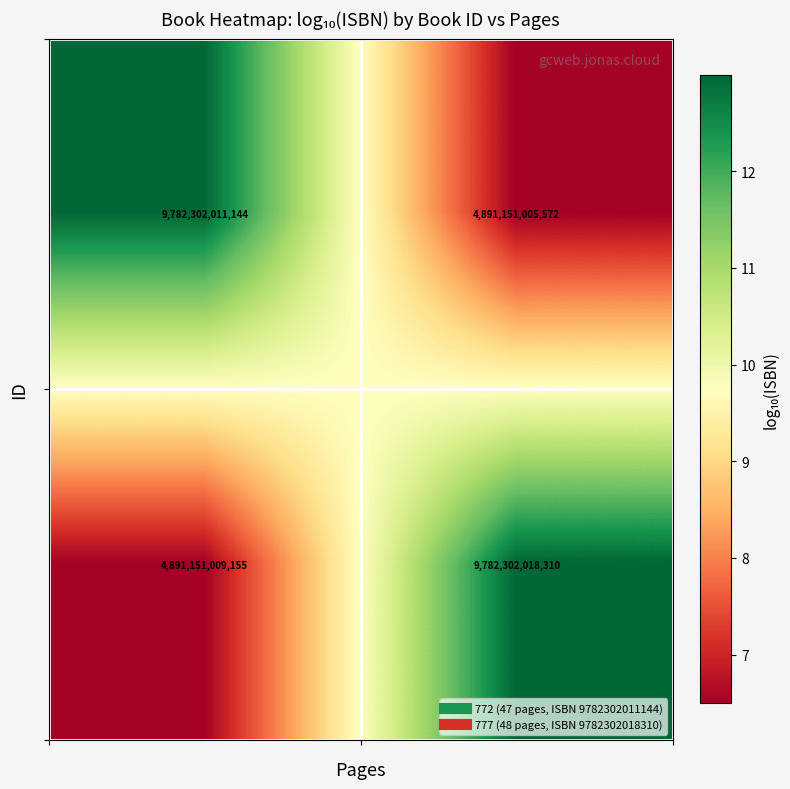

What is the greatest value displayed?

9782302018310